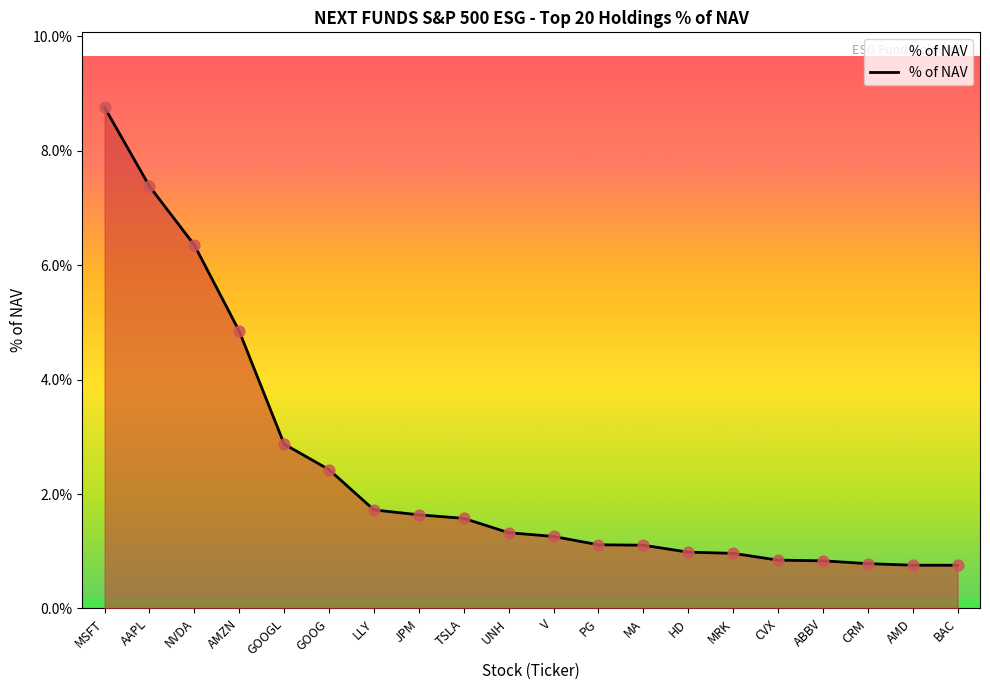

What is the ratio of the value at UNH to the value at V?

1.1